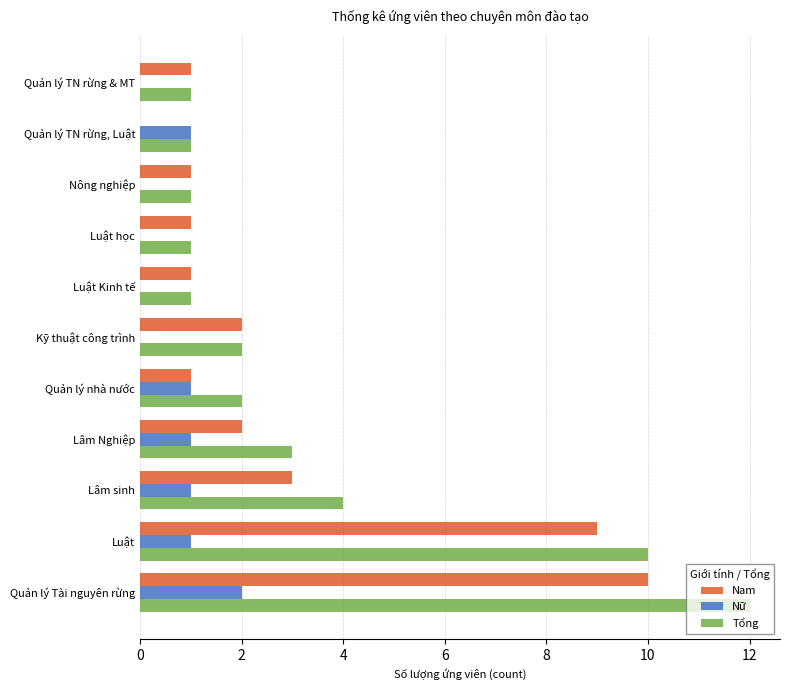

The value of Nam at Kỹ thuật công trình is 2. True or false?

True